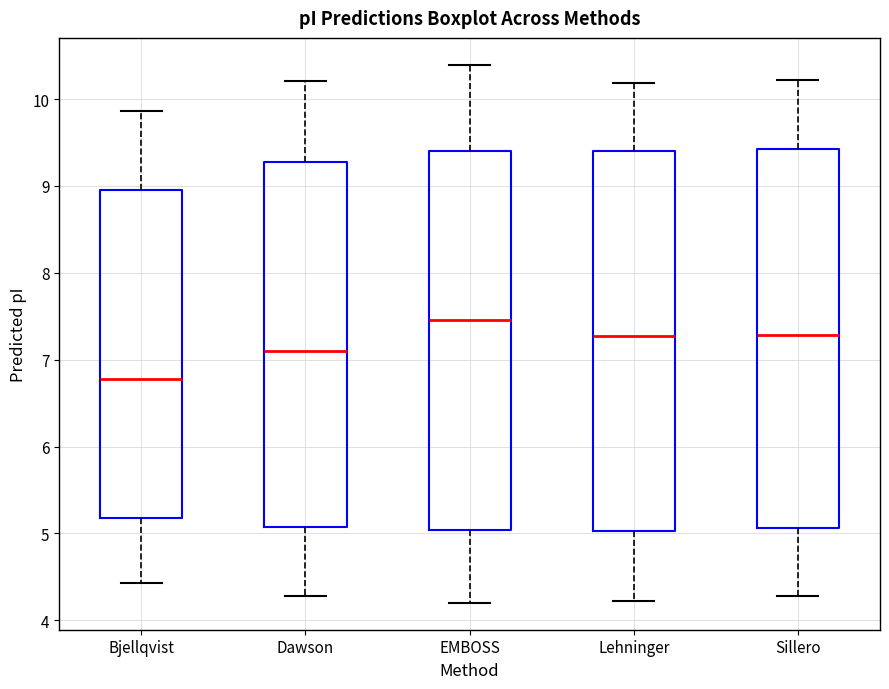

Reading left to right, read every box against the y-axis: the position of its median line, the range the box covers, and the ends of its whiskers. The values are not printed on the chart, so give them approximately, as read against the axis.

Bjellqvist: median 6.8, box 5.2 to 8.9, whiskers 4.4 to 9.9
Dawson: median 7.1, box 5.1 to 9.3, whiskers 4.3 to 10.2
EMBOSS: median 7.5, box 5.0 to 9.4, whiskers 4.2 to 10.4
Lehninger: median 7.3, box 5.0 to 9.4, whiskers 4.2 to 10.2
Sillero: median 7.3, box 5.1 to 9.4, whiskers 4.3 to 10.2